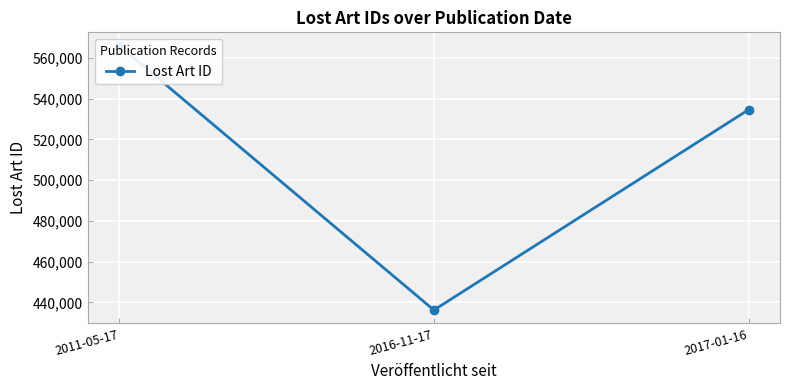

Which label corresponds to the largest value in the chart?

2011-05-17